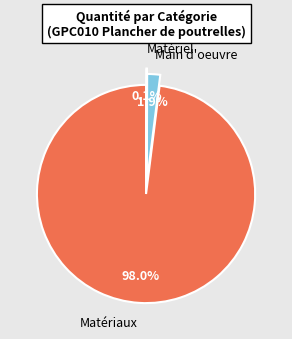

True or false: mt07bce010e accounts for 9% of the total.

False